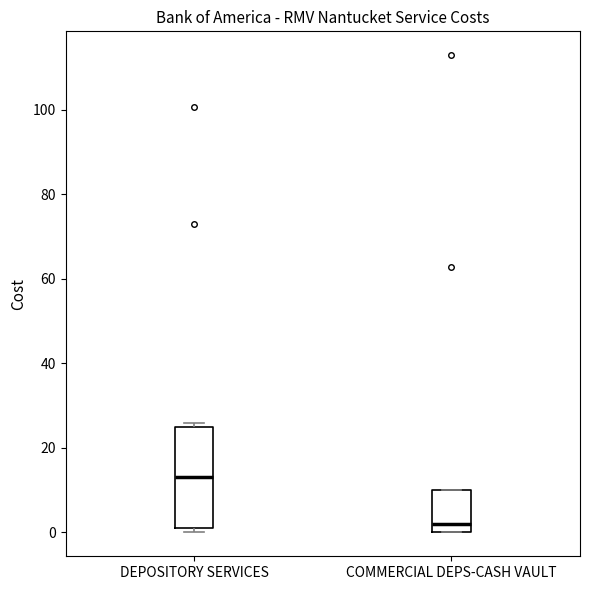

Comparing the boxes themselves (not the whiskers), which one is the tallest?

DEPOSITORY SERVICES